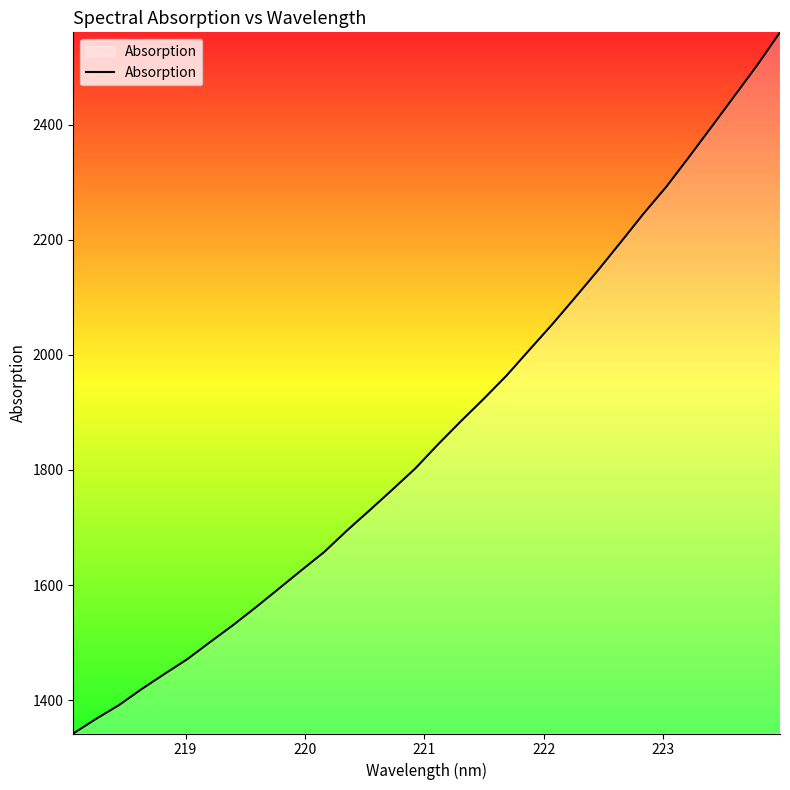

What is the maximum value shown in the chart?

2560.1